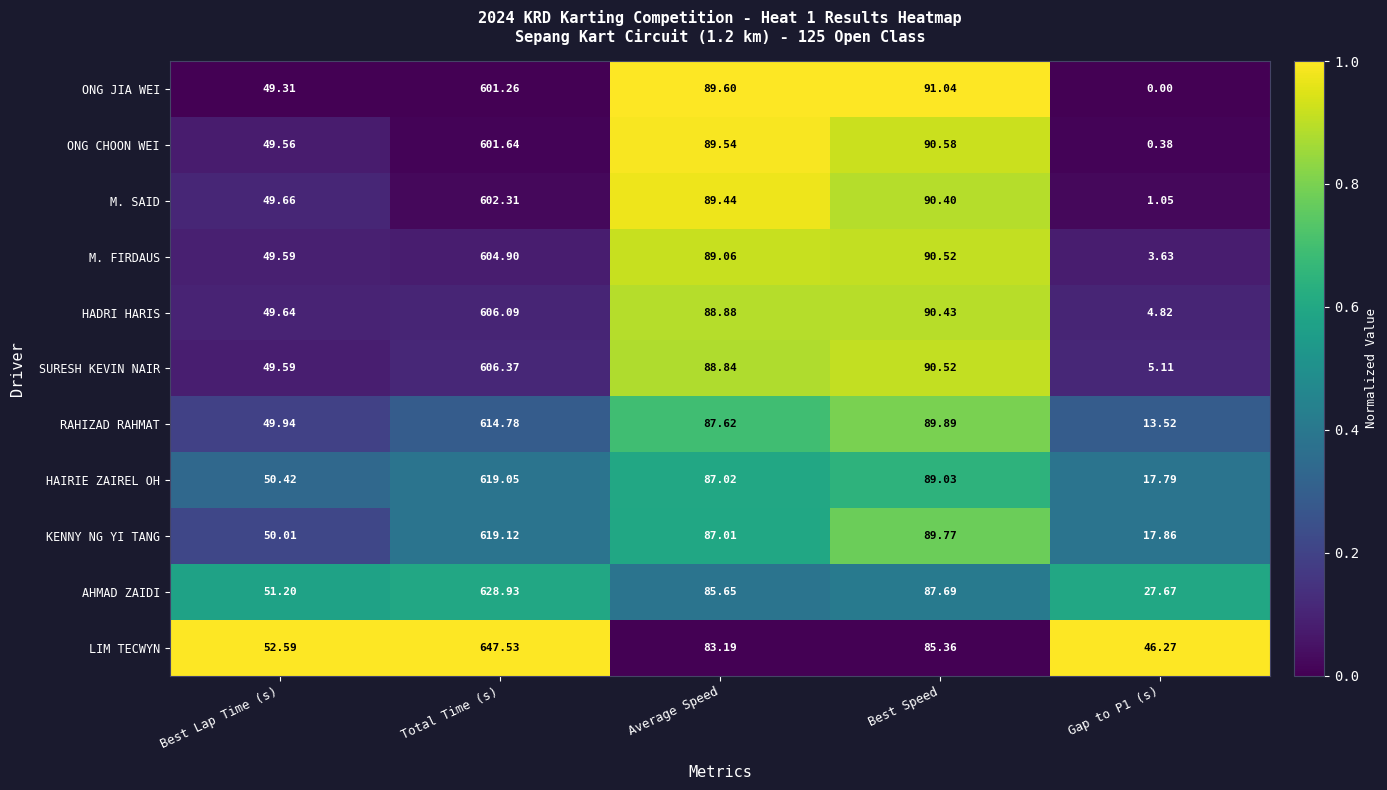

Where does the M. FIRDAUS series first go above 89?

Total Time (s)